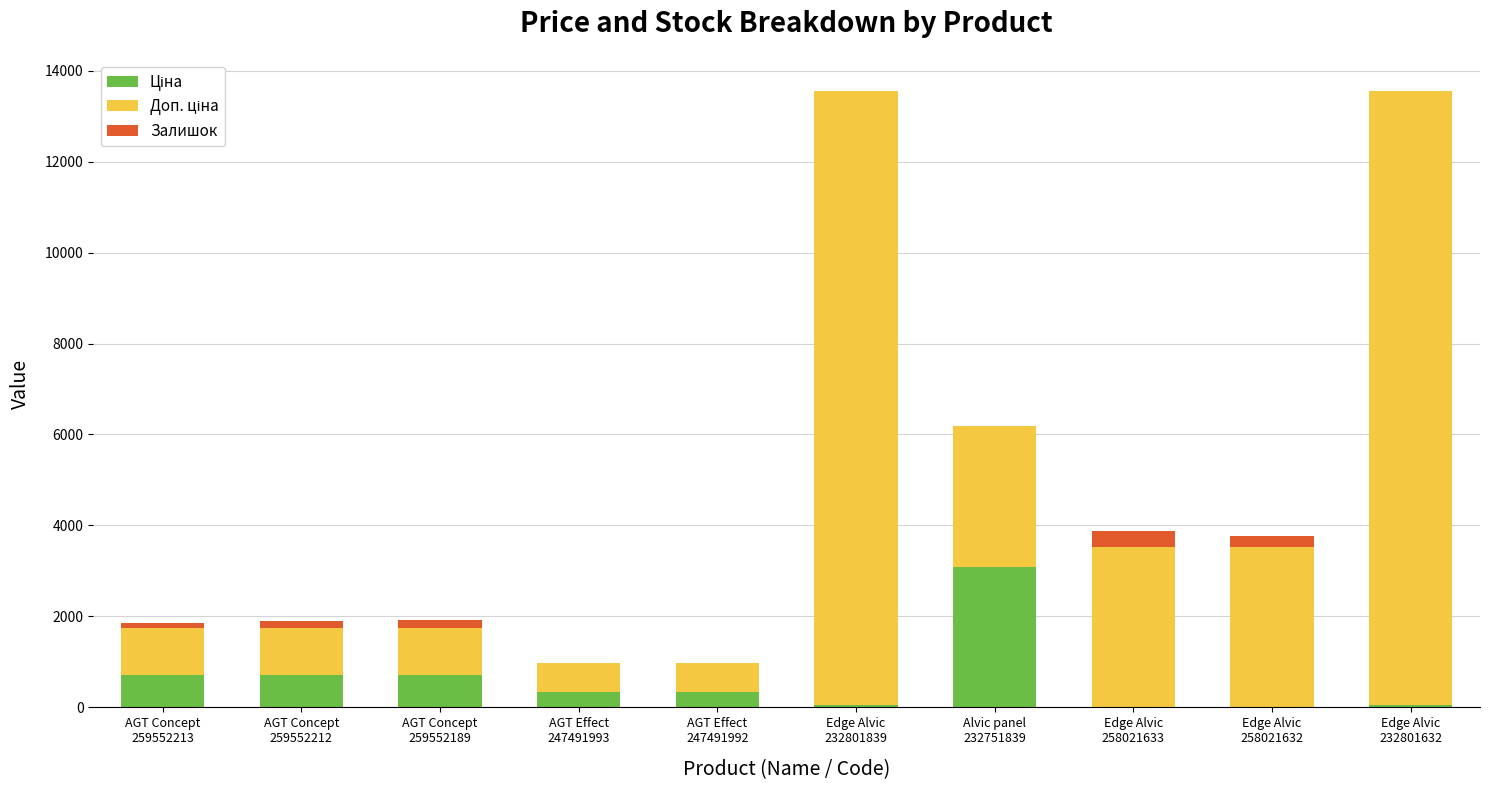

What is the label of the 10th bar from the right?

AGT Concept
259552213